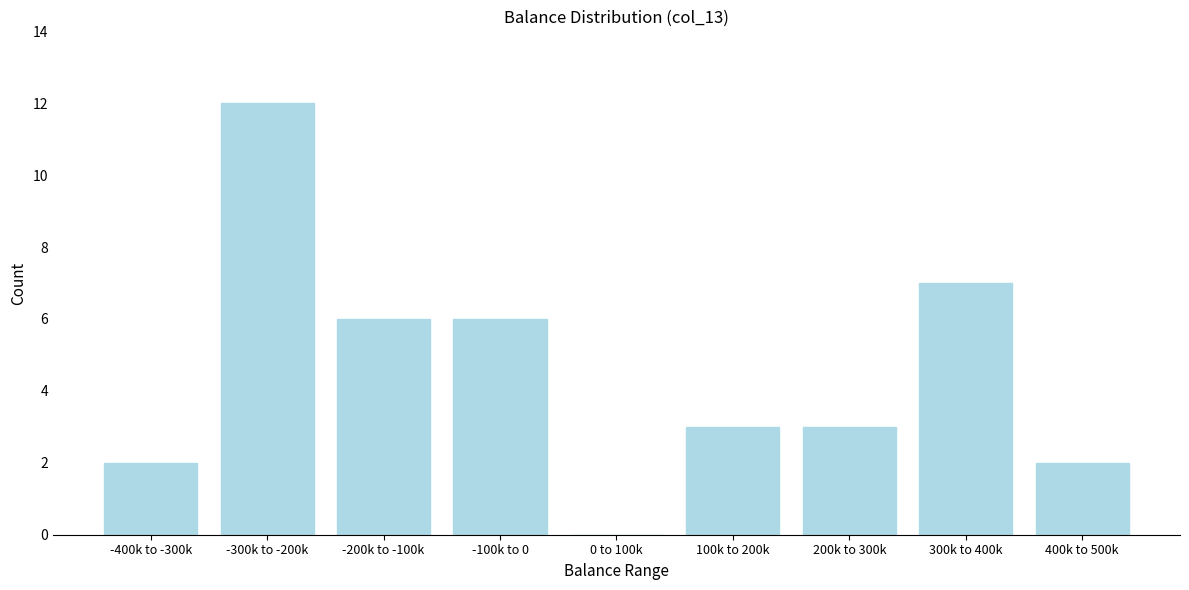

Reading right to left, extract all data points from this chart.

400k to 500k=2	300k to 400k=7	200k to 300k=3	100k to 200k=3	0 to 100k=0	-100k to 0=6	-200k to -100k=6	-300k to -200k=12	-400k to -300k=2